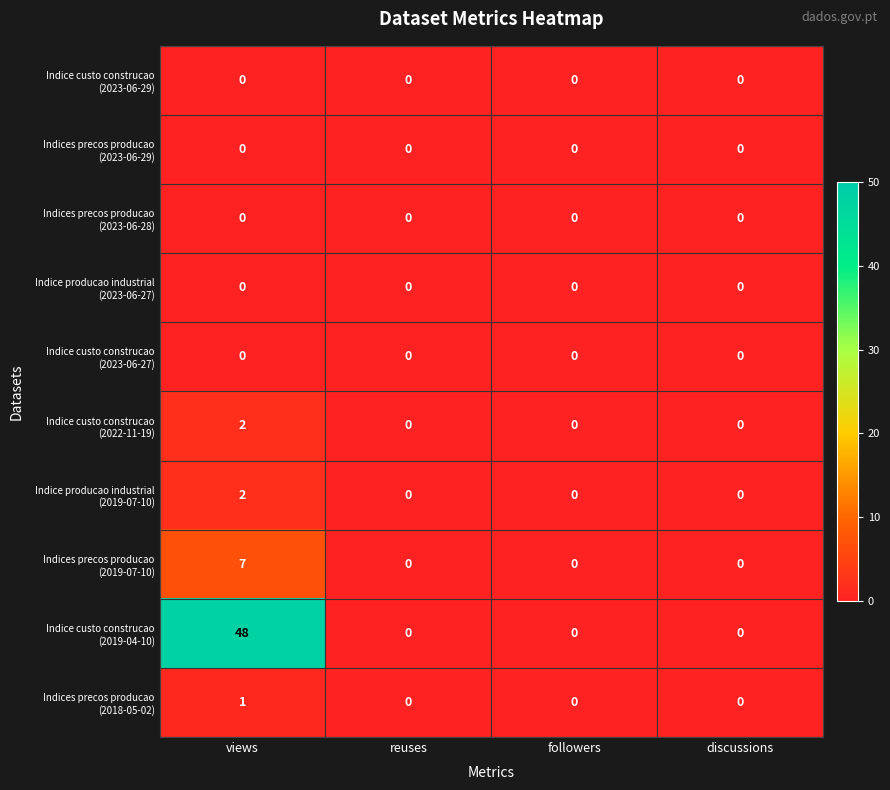

Count the number of data series in this chart.

10